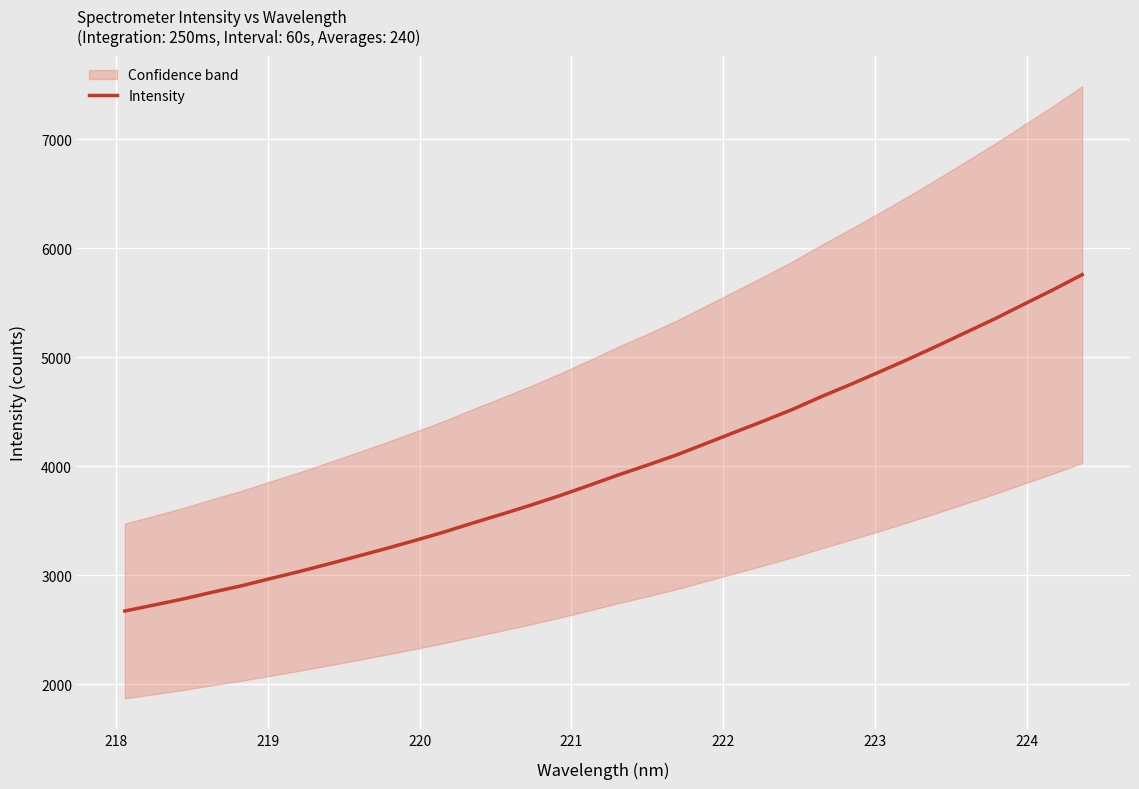

What is the lowest value of the Intensity series?

2672.2